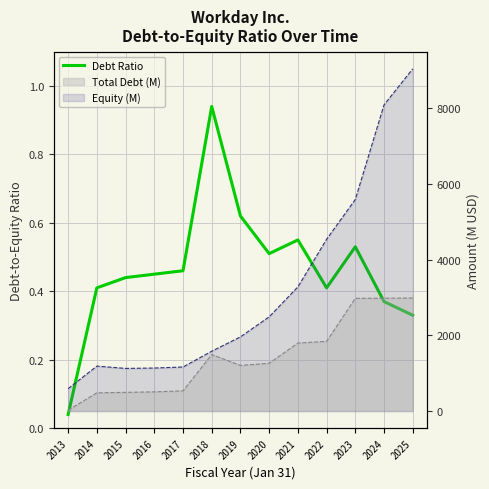

At which label is the value closest to 0?

2013